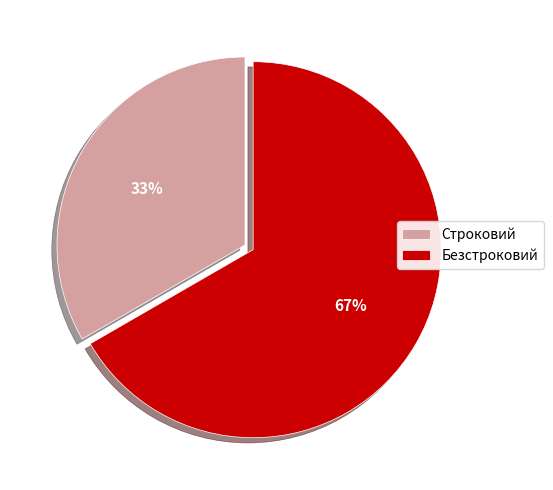

To the nearest percent, what percentage of the pie is Строковий?

33%